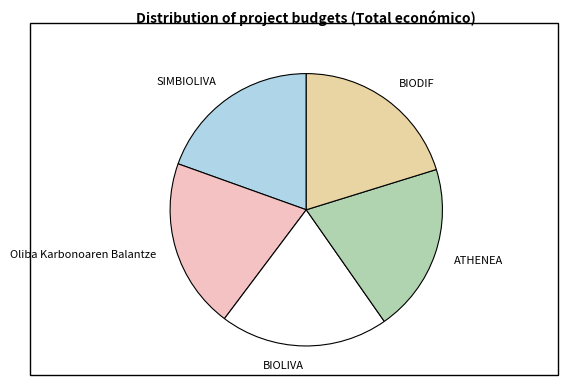

Do BIOLIVA and SIMBIOLIVA together represent more than half of the pie?

No